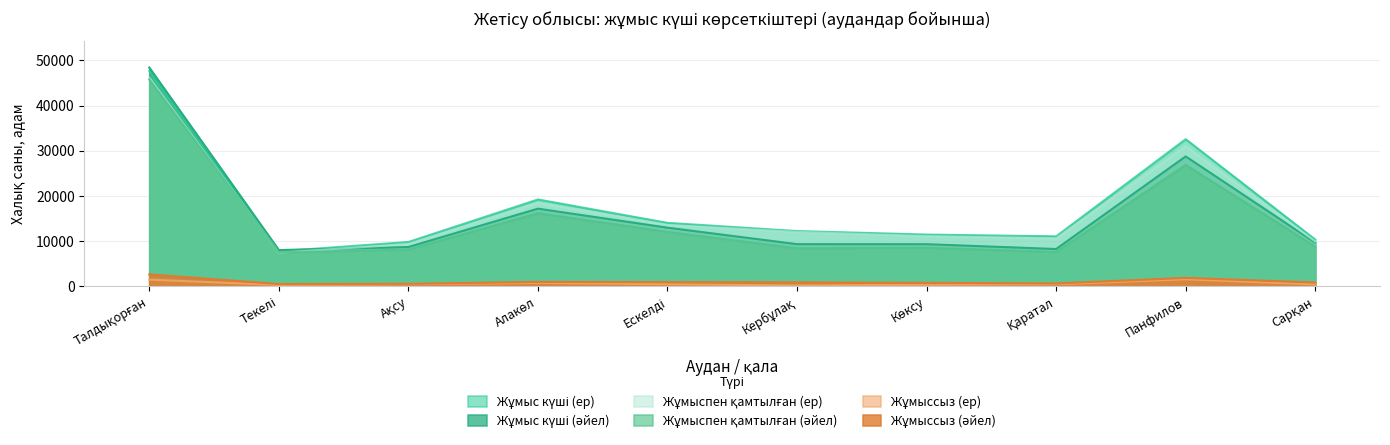

How many categories are shown in the chart?

10